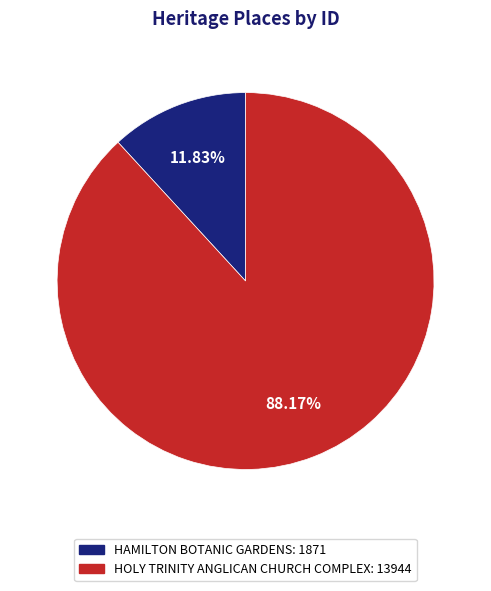

To the nearest percent, what is the difference between the largest and smallest slice percentages?

76%